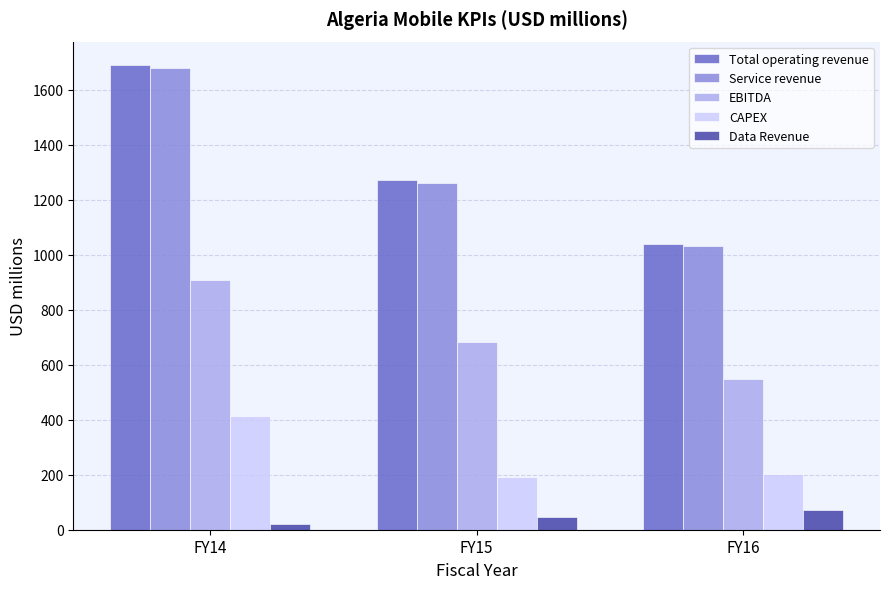

The value of CAPEX at FY16 is 202.0. True or false?

True